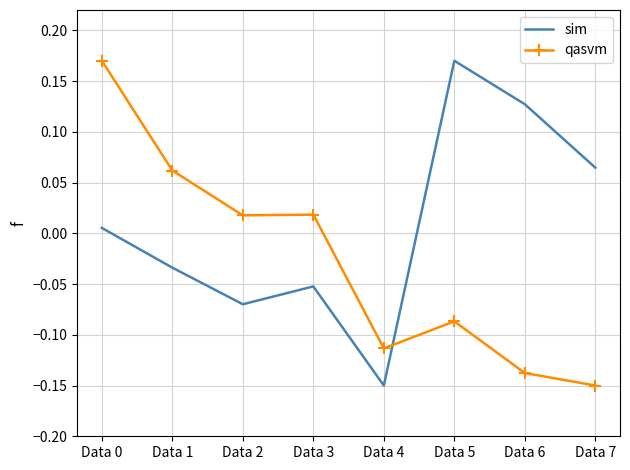

List the series in order of their overall mean, lowest first.

qasvm, sim